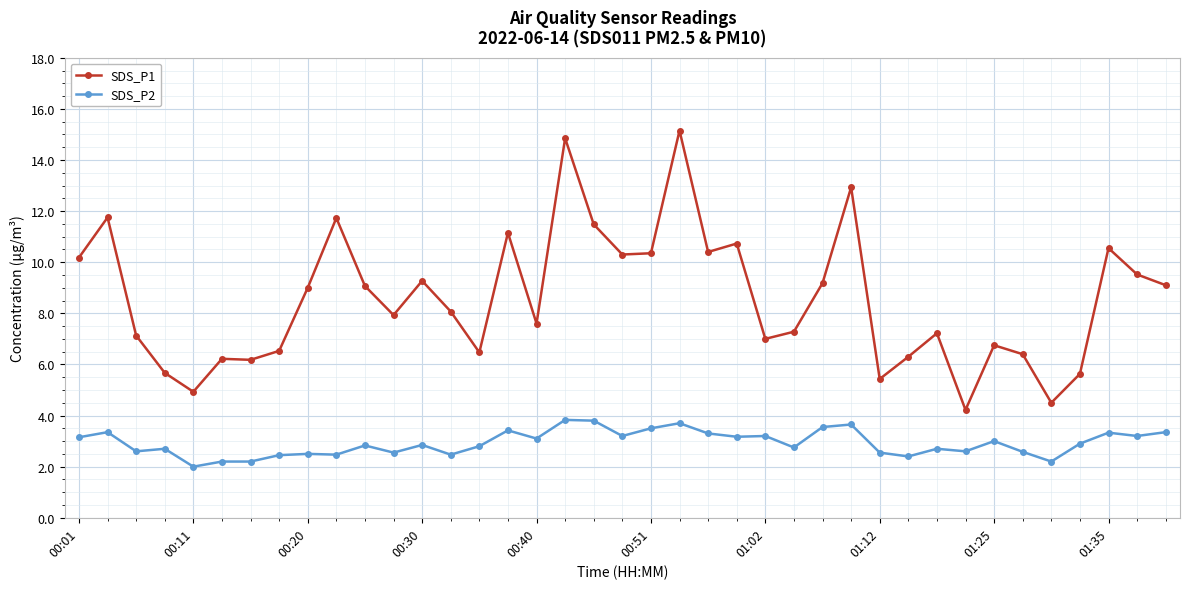

How many data points does each series have?

39